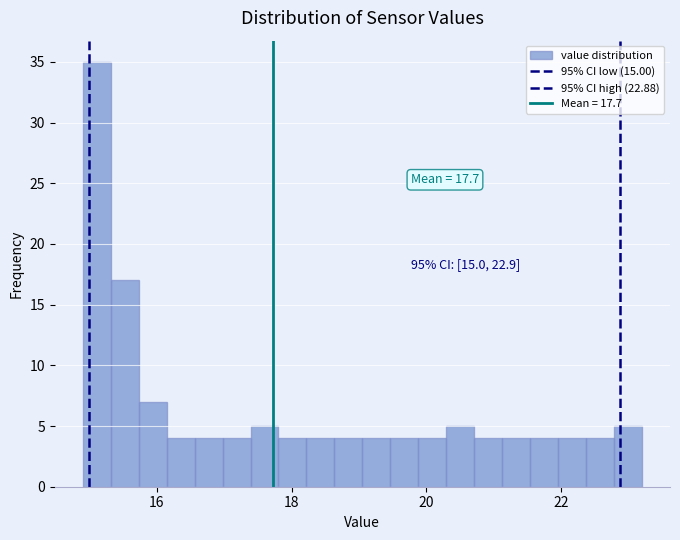

Around what value on the x-axis is the tallest bar? Give the approximate position of its centre, as read against the axis.

15.2